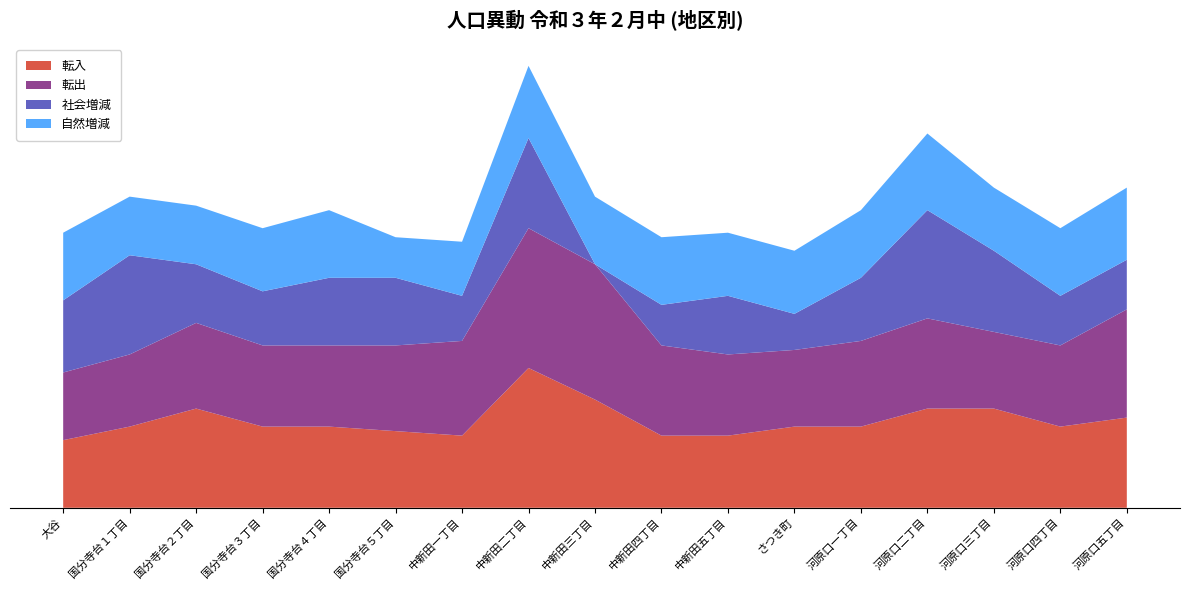

Reading left to right, transcribe all the data shown in this chart.

転入: 大谷=0	国分寺台１丁目=3	国分寺台２丁目=7	国分寺台３丁目=3	国分寺台４丁目=3	国分寺台５丁目=2	中新田一丁目=1	中新田二丁目=16	中新田三丁目=9	中新田四丁目=1	中新田五丁目=1	さつき町=3	河原口一丁目=3	河原口二丁目=7	河原口三丁目=7	河原口四丁目=3	河原口五丁目=5
転出: 大谷=0	国分寺台１丁目=1	国分寺台２丁目=4	国分寺台３丁目=3	国分寺台４丁目=3	国分寺台５丁目=4	中新田一丁目=6	中新田二丁目=16	中新田三丁目=15	中新田四丁目=5	中新田五丁目=3	さつき町=2	河原口一丁目=4	河原口二丁目=5	河原口三丁目=2	河原口四丁目=3	河原口五丁目=9
社会増減: 大谷=1	国分寺台１丁目=7	国分寺台２丁目=-2	国分寺台３丁目=-3	国分寺台４丁目=0	国分寺台５丁目=0	中新田一丁目=-5	中新田二丁目=5	中新田三丁目=-15	中新田四丁目=-6	中新田五丁目=-2	さつき町=-7	河原口一丁目=-1	河原口二丁目=9	河原口三丁目=3	河原口四丁目=-4	河原口五丁目=-4
自然増減: 大谷=0	国分寺台１丁目=-2	国分寺台２丁目=-2	国分寺台３丁目=-1	国分寺台４丁目=0	国分寺台５丁目=-6	中新田一丁目=-3	中新田二丁目=1	中新田三丁目=0	中新田四丁目=0	中新田五丁目=-1	さつき町=-1	河原口一丁目=0	河原口二丁目=2	河原口三丁目=-1	河原口四丁目=0	河原口五丁目=1